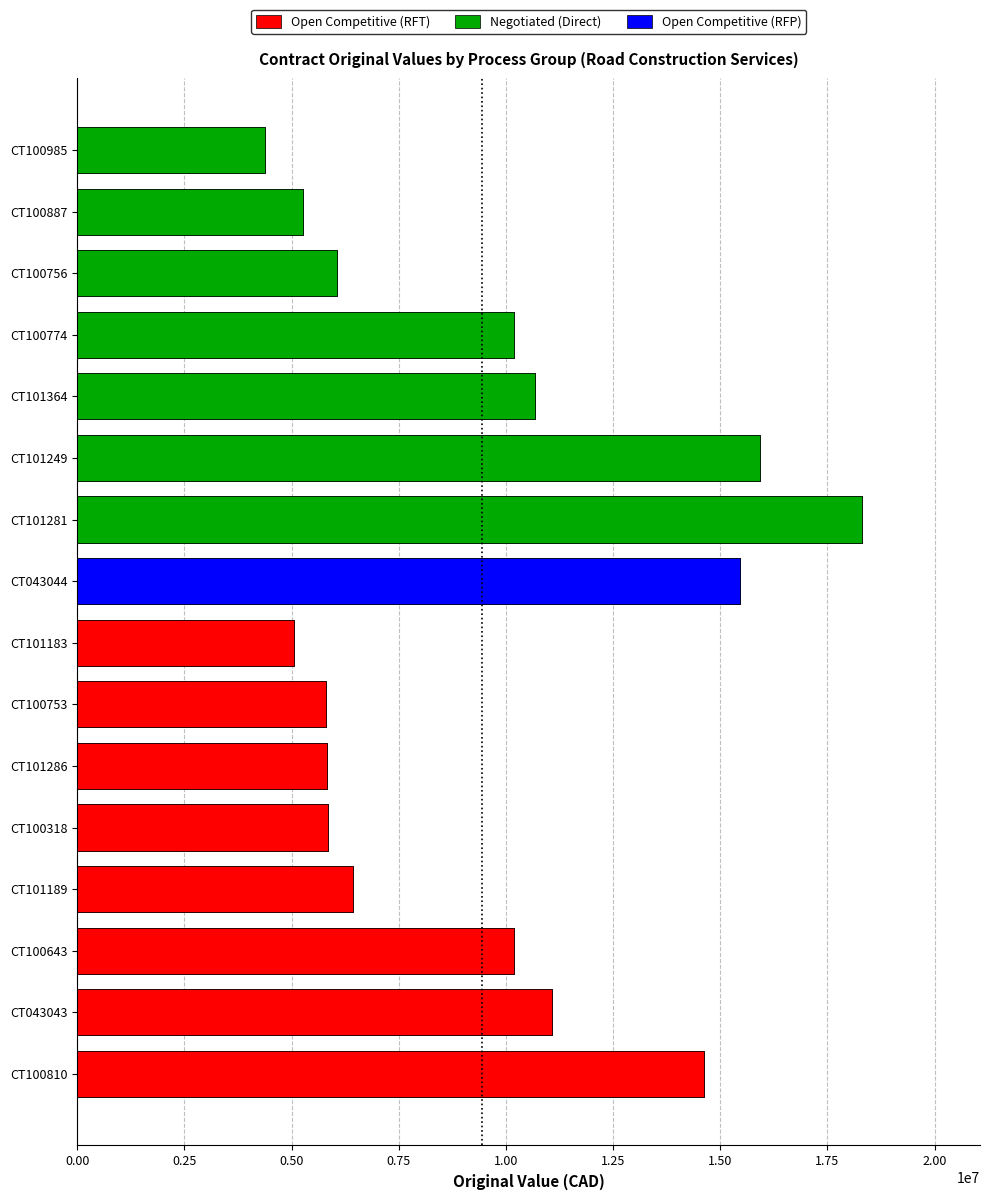

At which category does the chart reach its minimum across all series?

CT100985